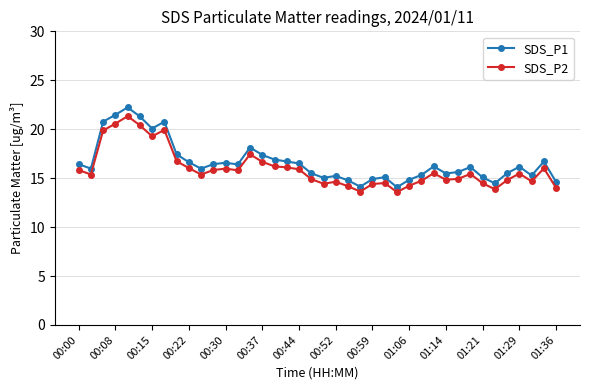

True or false: SDS_P1 has more than 2 interior local peaks.

True